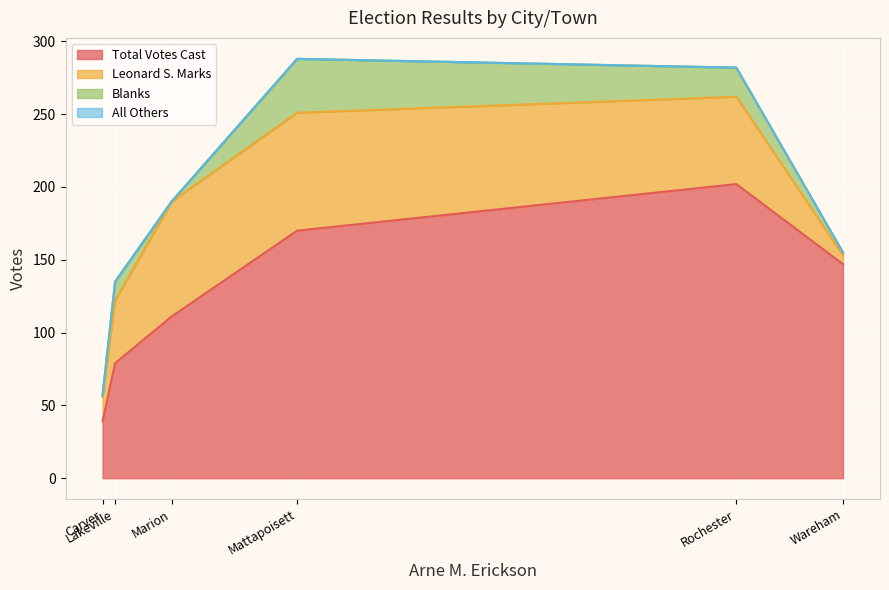

What are all the series names shown in the legend?

Leonard S. Marks, Blanks, All Others, Total Votes Cast